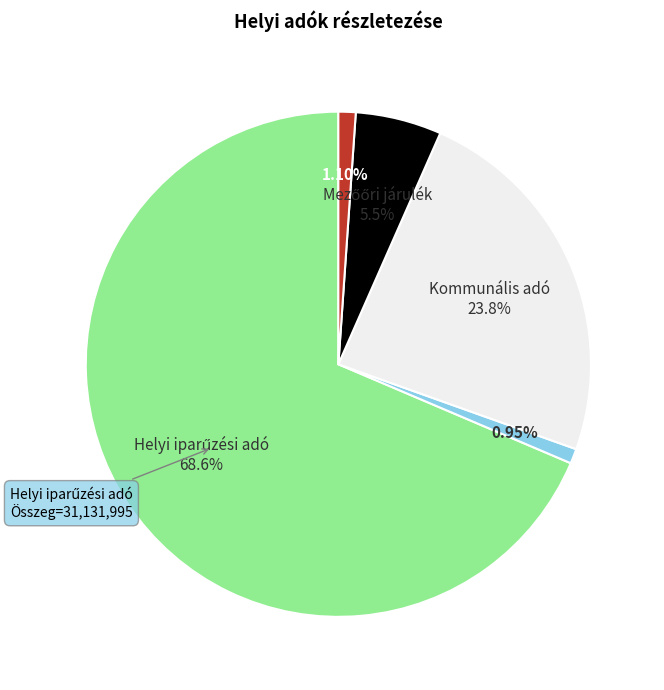

Is there any slice that represents more than half of the pie?

Yes